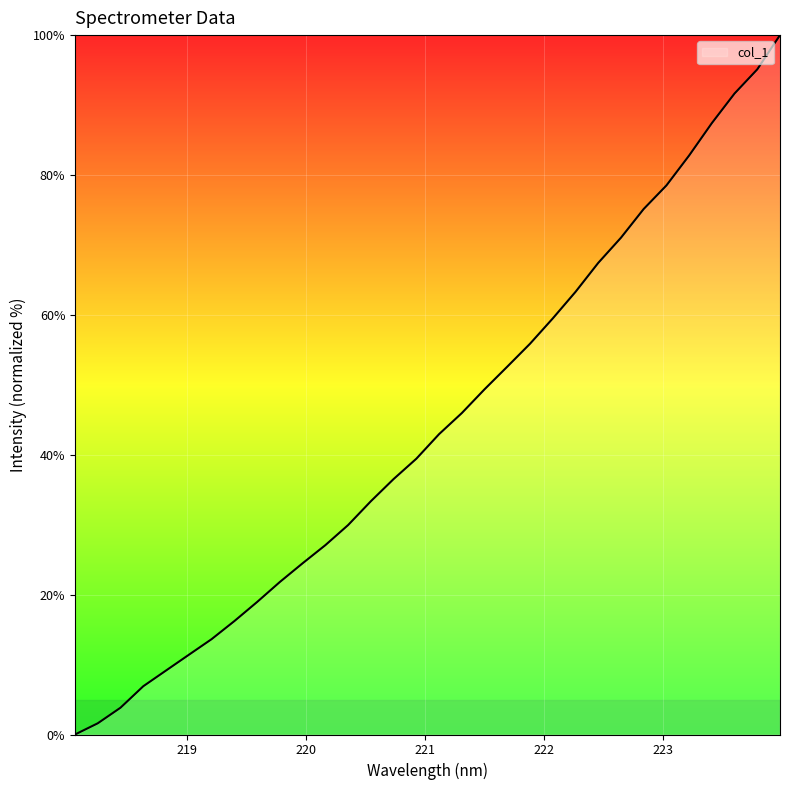

What is the difference between the maximum and minimum values?

100.0